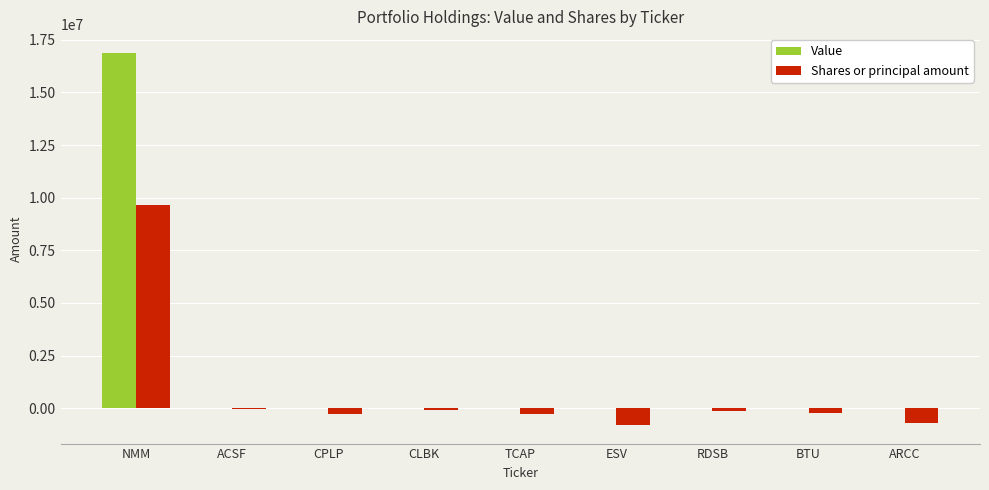

Which series has the largest total across all categories?

Value